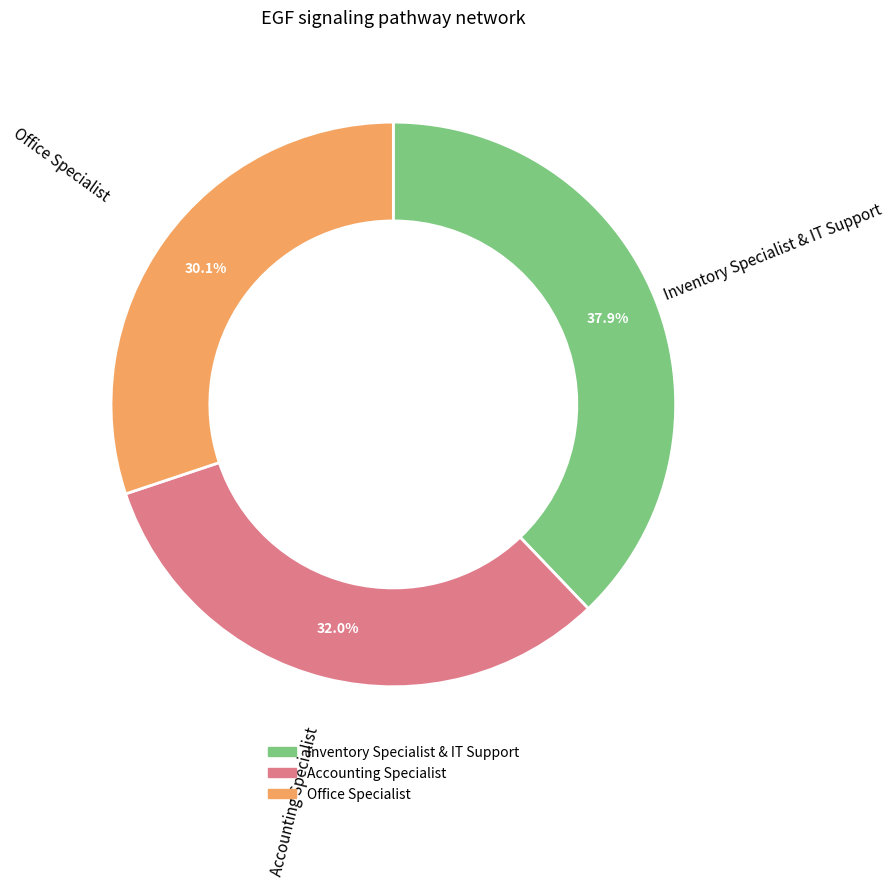

Do Office Specialist and Inventory Specialist & IT Support together represent more than half of the pie?

Yes